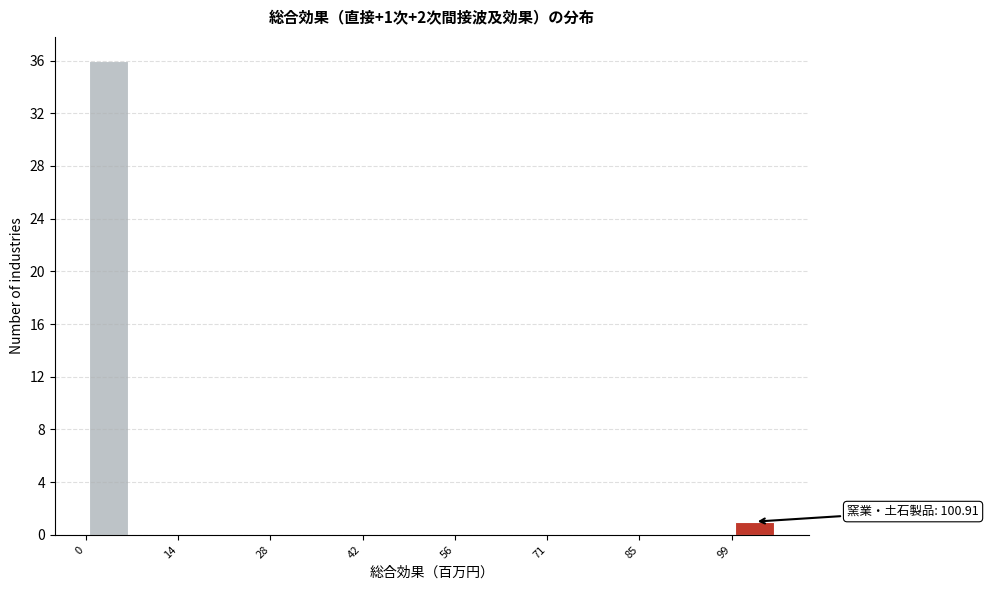

Read against the x-axis, roughly where is the centre of the tallest bar?

4